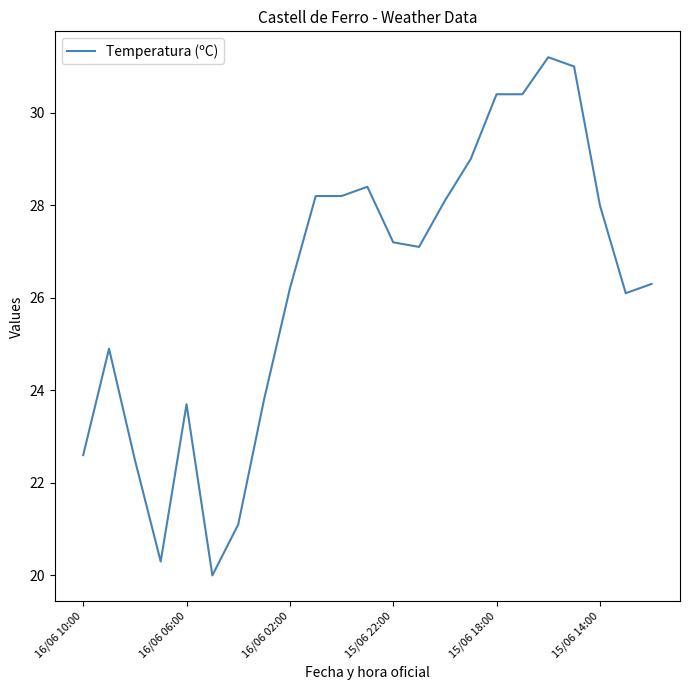

What is the smallest value displayed?

20.0